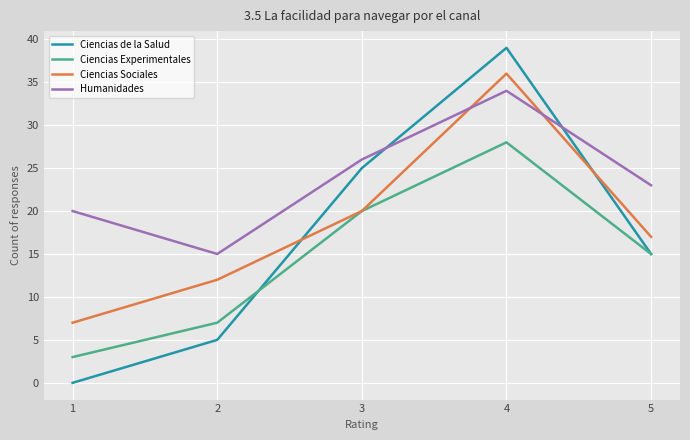

Rank the series by their average value, from highest to lowest.

Humanidades, Ciencias Sociales, Ciencias de la Salud, Ciencias Experimentales